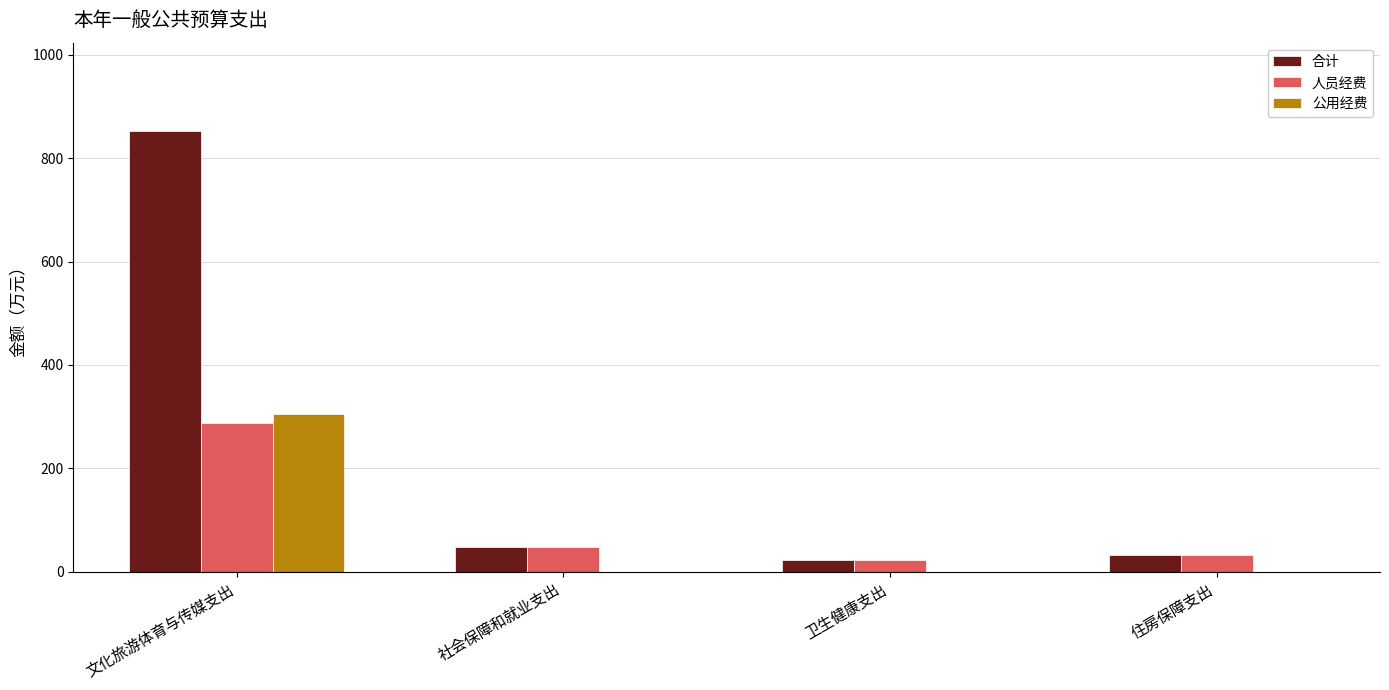

The value of 合计 at 文化旅游体育与传媒支出 is 853.0. True or false?

True